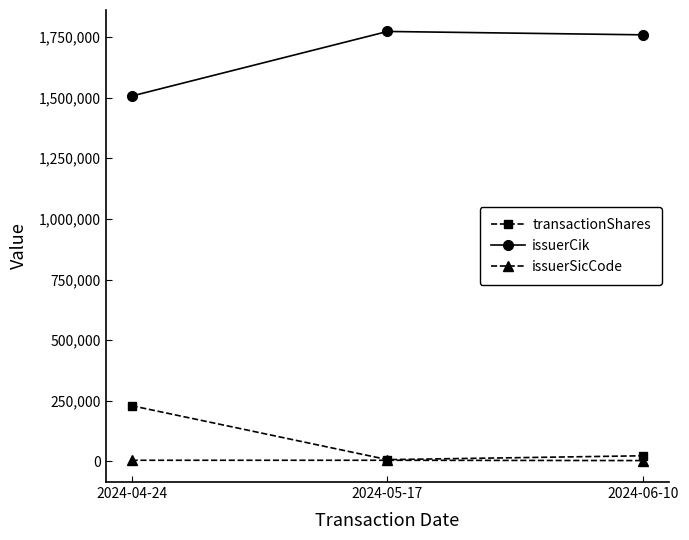

At how many categories does at least one series exceed 1051978?

3